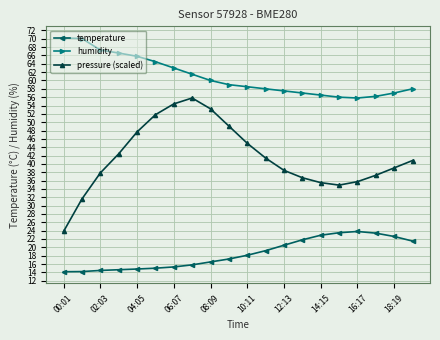

What is the maximum value shown in the chart?

70.2